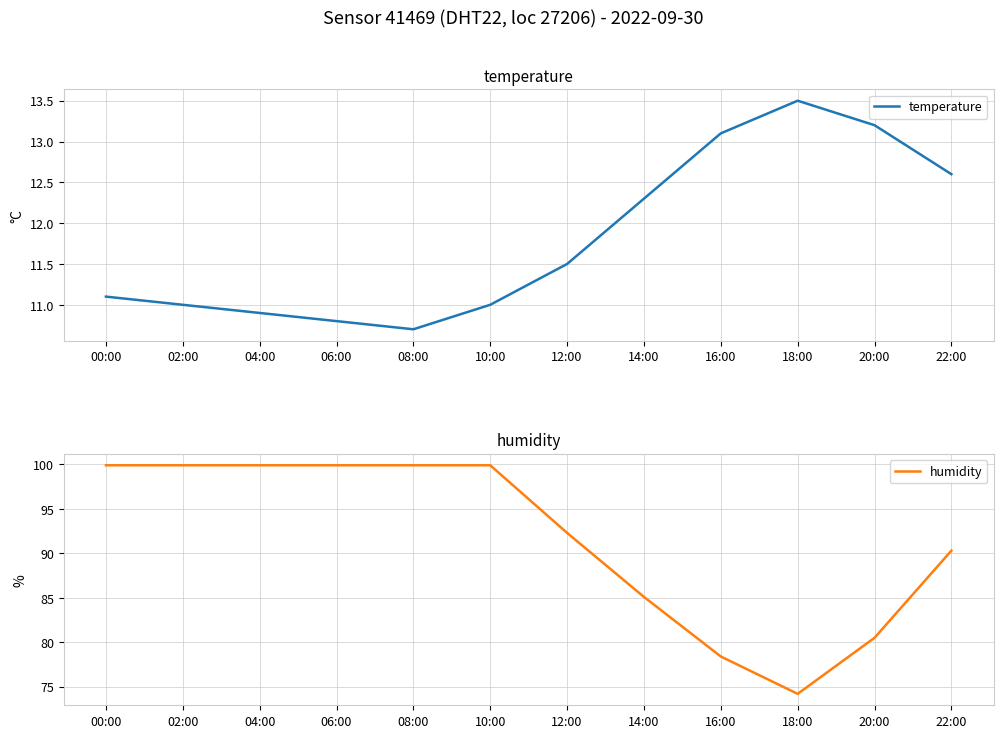

Does the chart have visible grid lines?

Yes